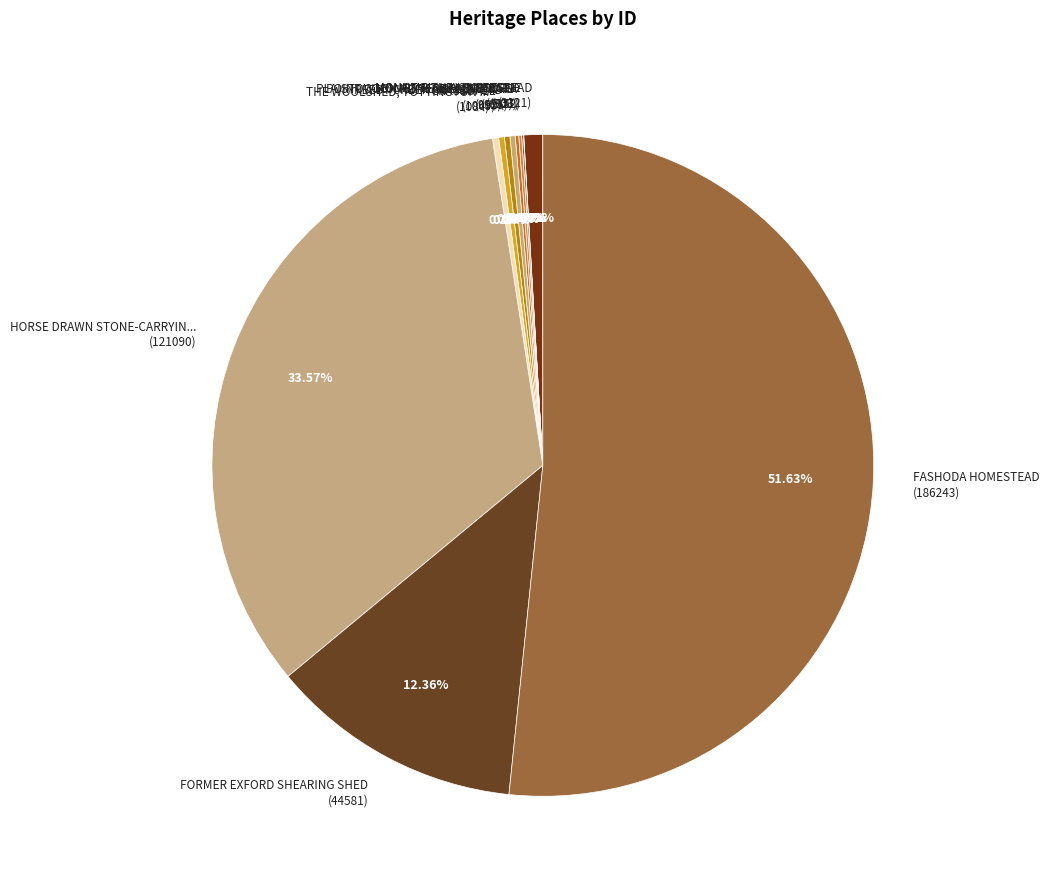

To the nearest percent, what is the average slice percentage?

8%